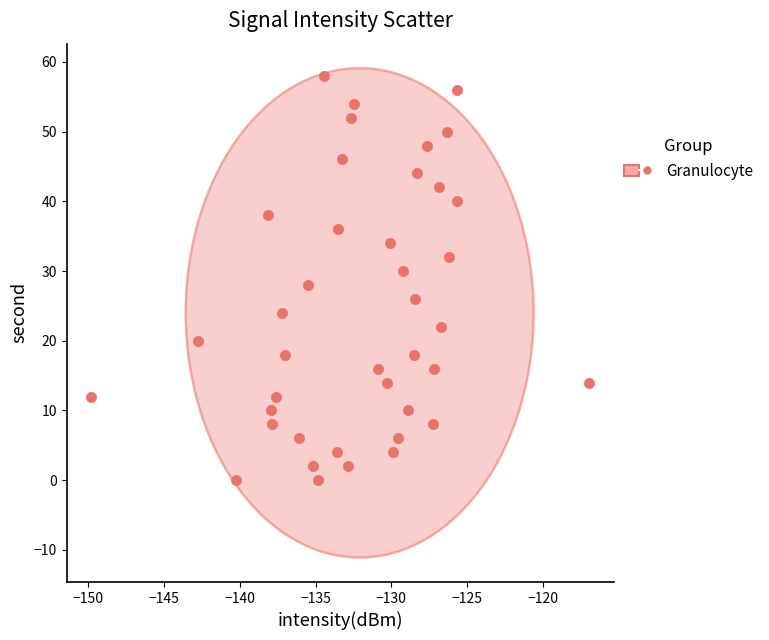

What is the range of Y values (max minus min)?

58